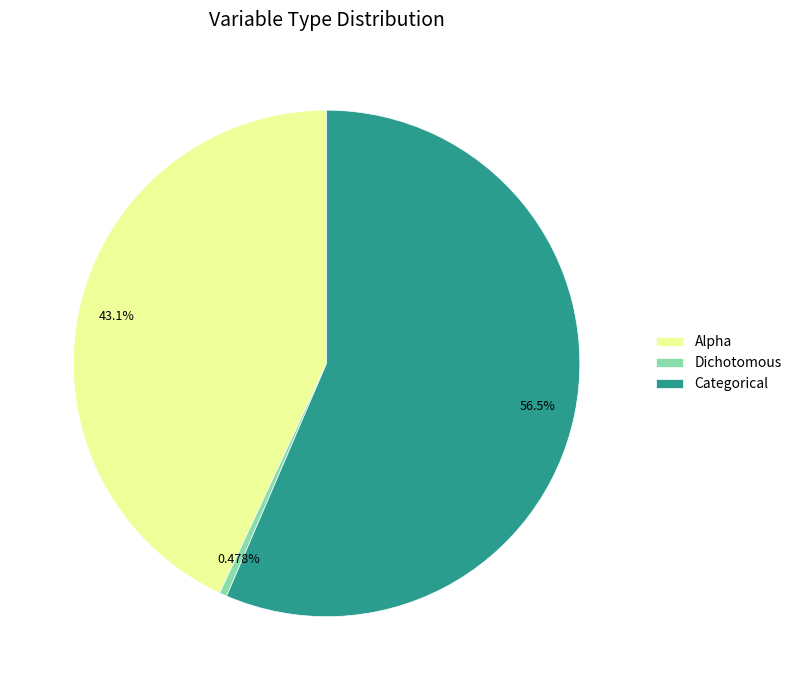

Does any single category account for the majority?

Yes